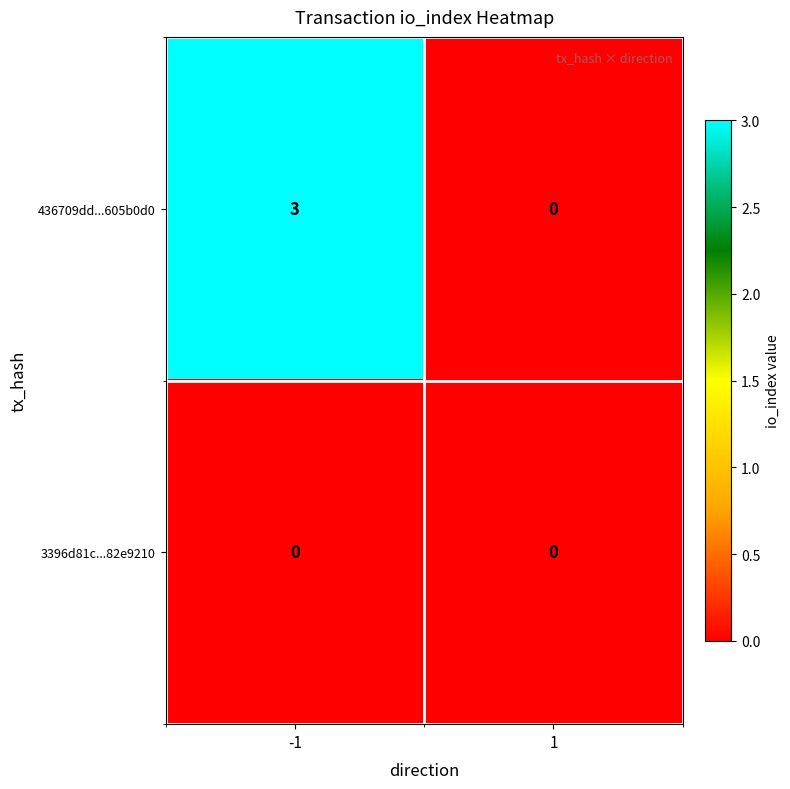

What is the difference between the maximum and minimum values in the 436709dd...605b0d0 series?

3